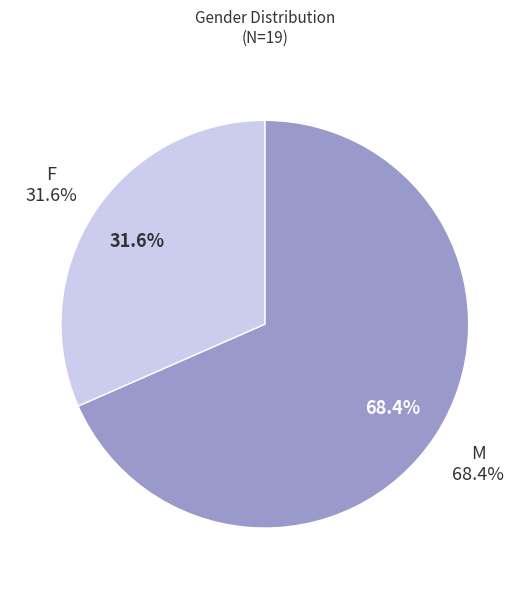

The M slice represents 68% of the pie. True or false?

True